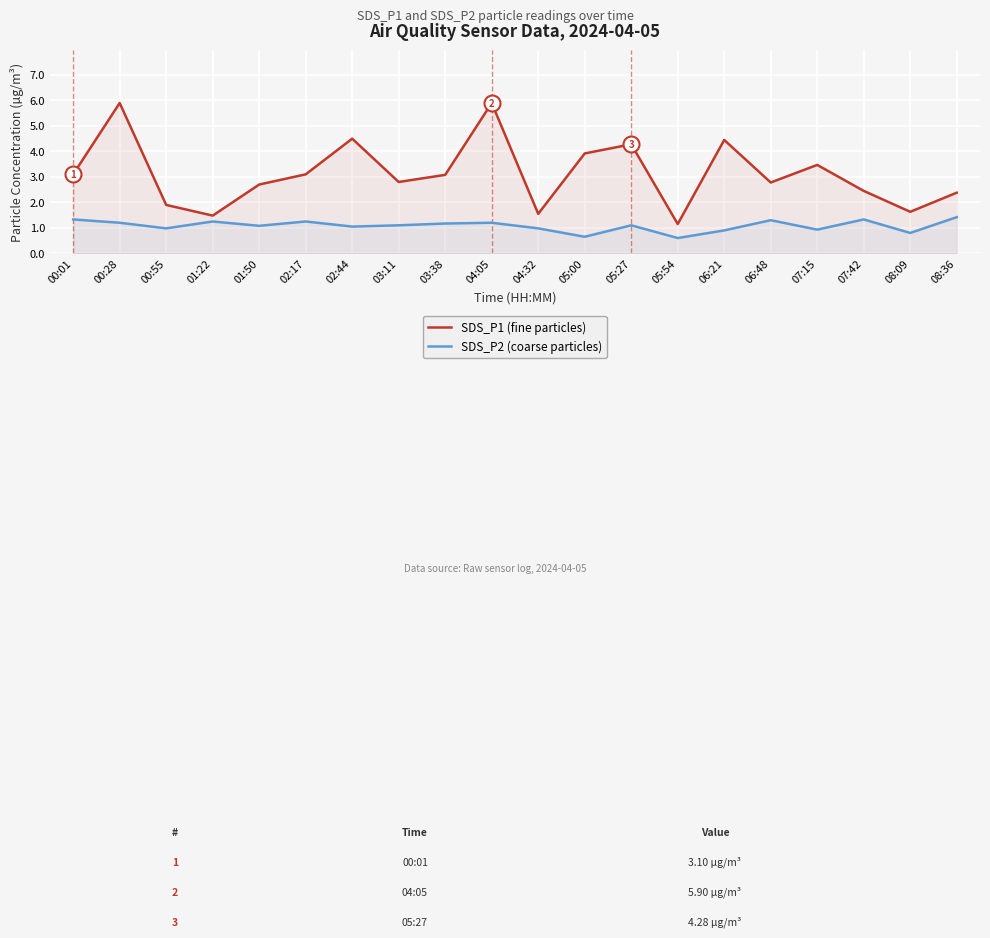

True or false: SDS_P2 (coarse particles) and SDS_P1 (fine particles) cross at least once.

False